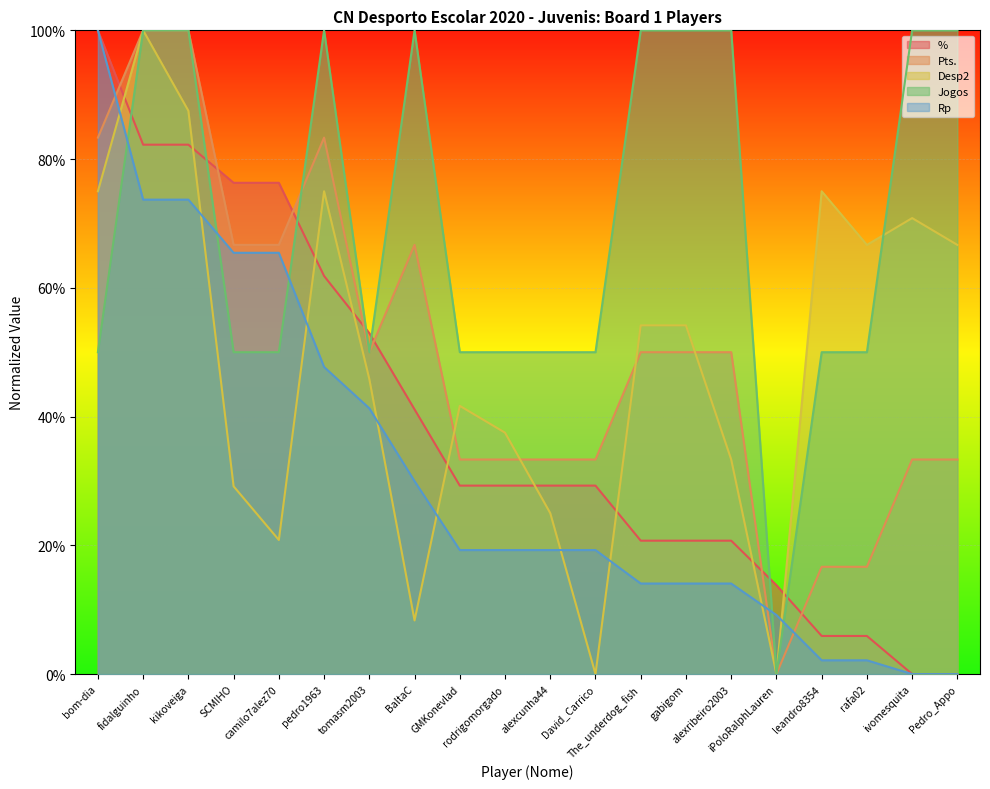

How many lines are shown in the chart?

5